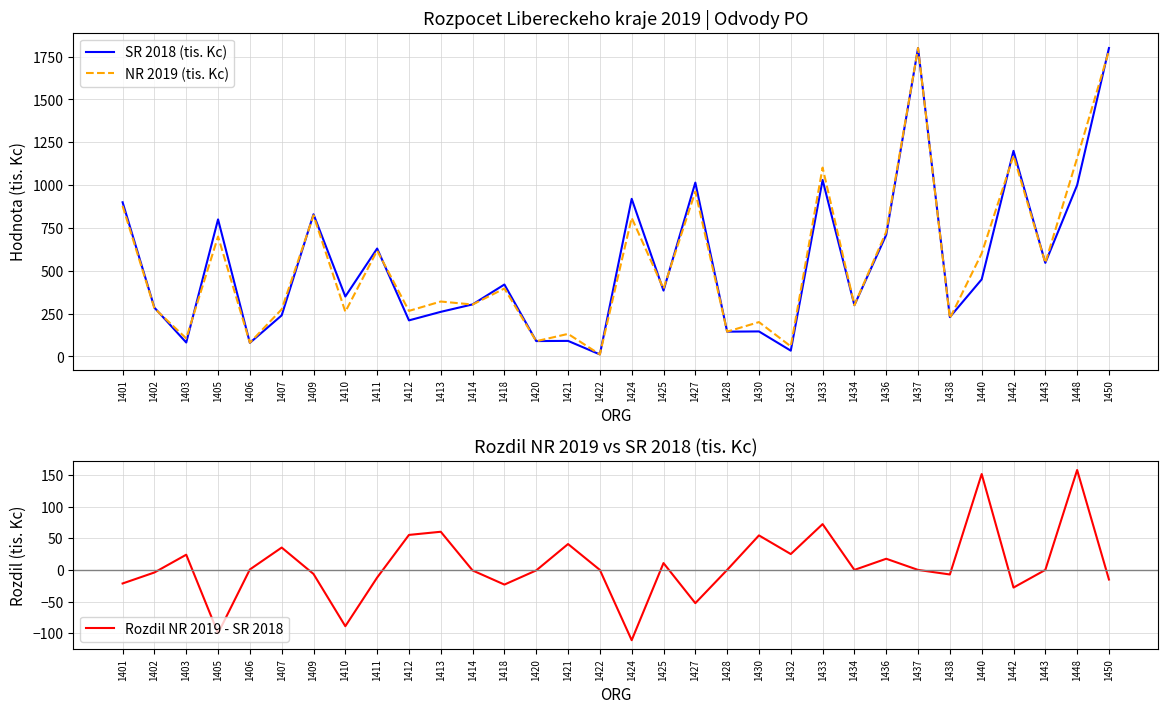

What is the approximate value of SR 2018 (tis. Kc) at 1418?

420.0